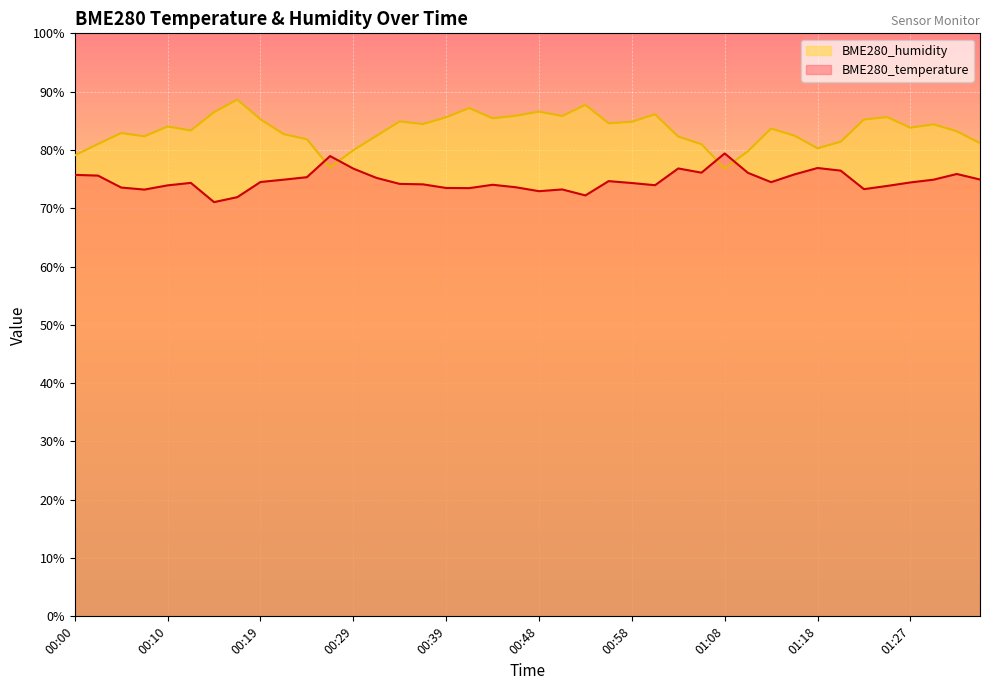

Which series ends up on top after the final intersection of BME280_temperature and BME280_humidity?

BME280_humidity